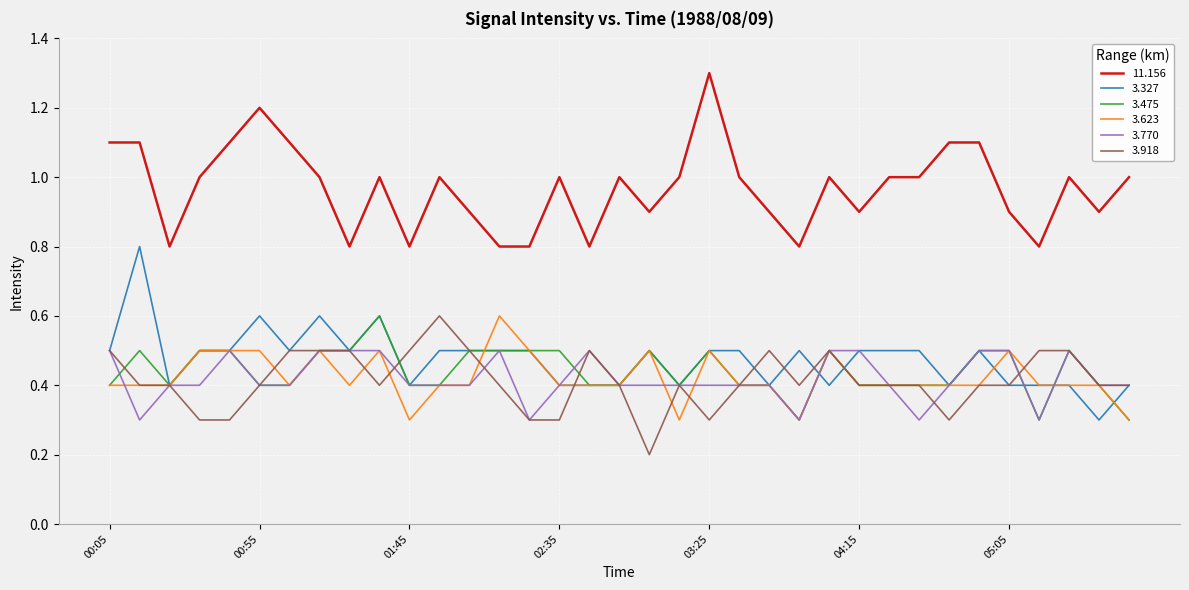

Which series has the largest total across all categories?

11.156